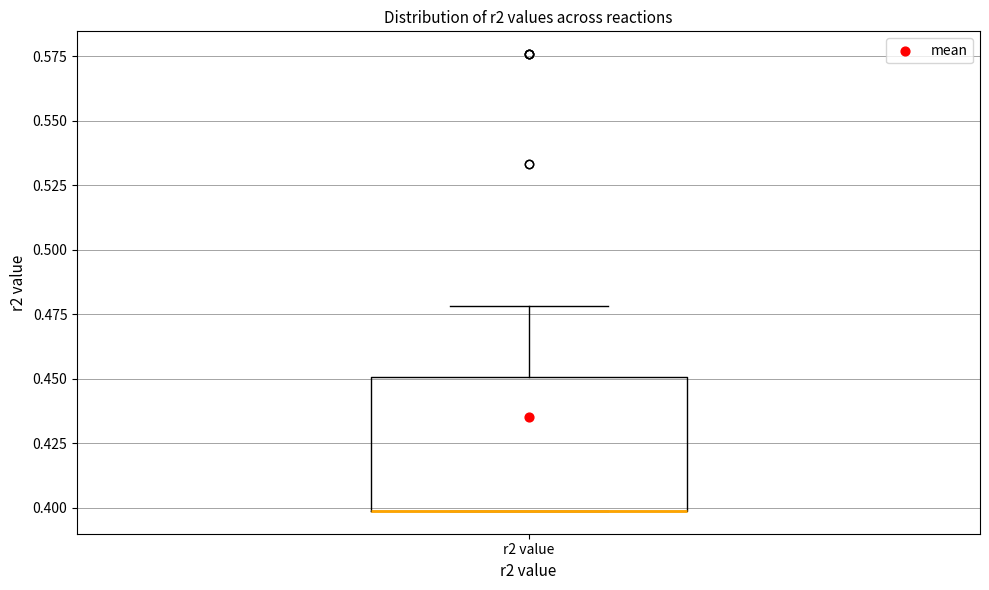

Transcribe this box plot: give where the median line is, the range the box spans, and where the two whiskers end, as read against the y-axis. The values are not printed on the chart, so give them approximately, as read against the axis.

median 0.40 (drawn on the box's lower edge), box 0.40 to 0.45, whiskers 0.40 to 0.48